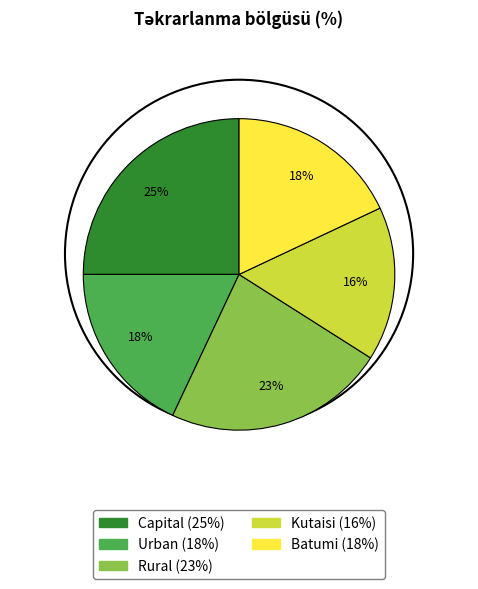

To the nearest percent, what portion does Batumi represent?

18%